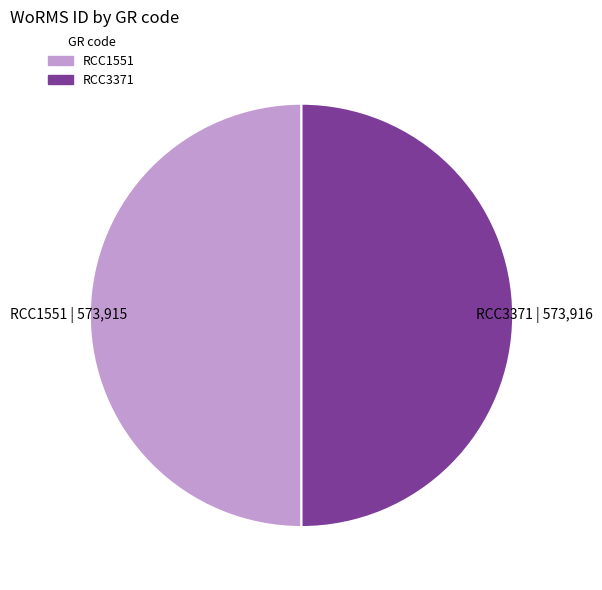

Approximately how many times larger is the value at RCC1551 compared to RCC3371?

1.0